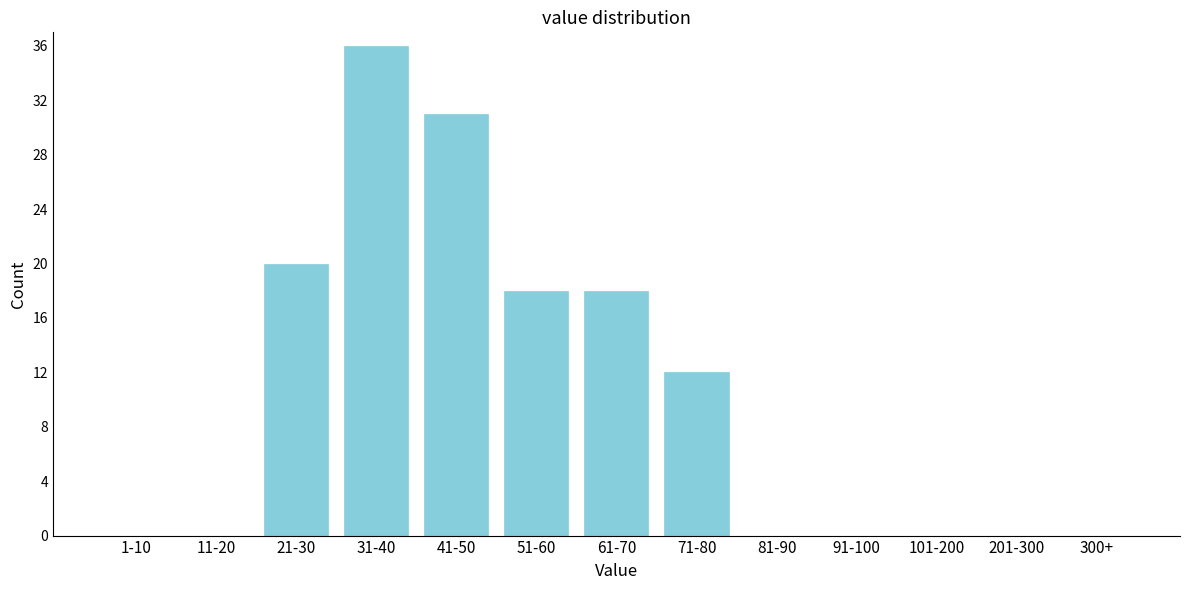

Reading right to left, list all the values displayed in this chart.

300+=0	201-300=0	101-200=0	91-100=0	81-90=0	71-80=12	61-70=18	51-60=18	41-50=31	31-40=36	21-30=20	11-20=0	1-10=0